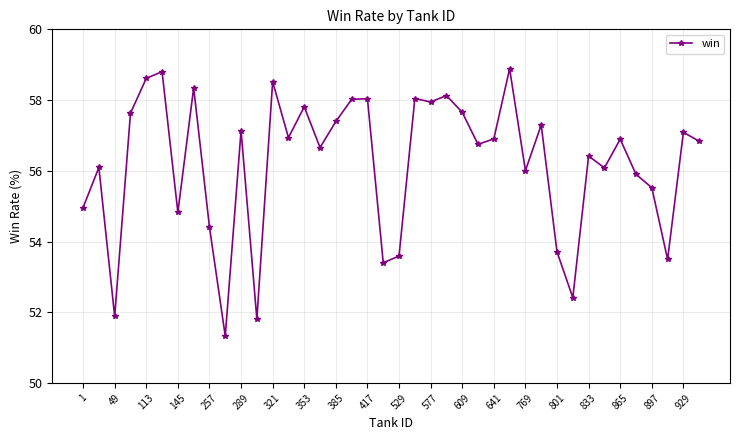

What is the difference between the maximum and minimum values?

7.6